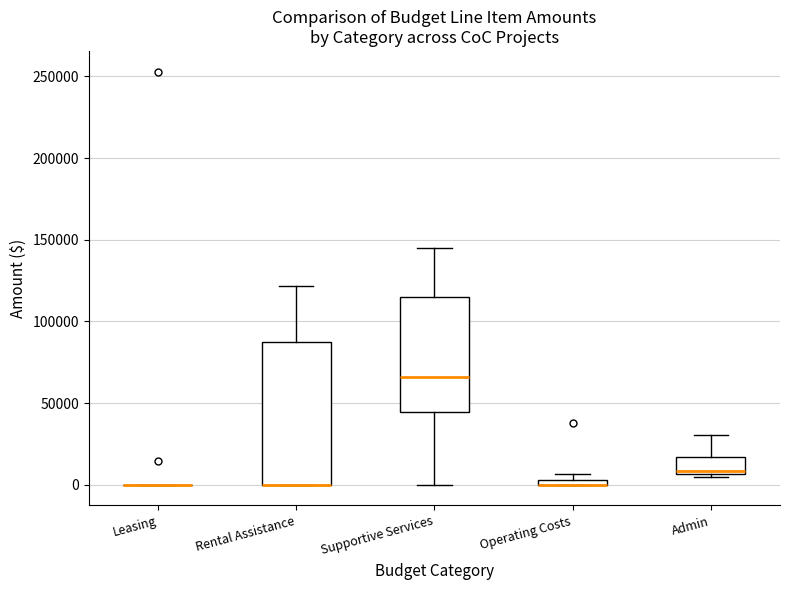

Where is the upper edge of the box for Admin on the y-axis? The values are not printed on the chart, so give them approximately, as read against the axis.

15000